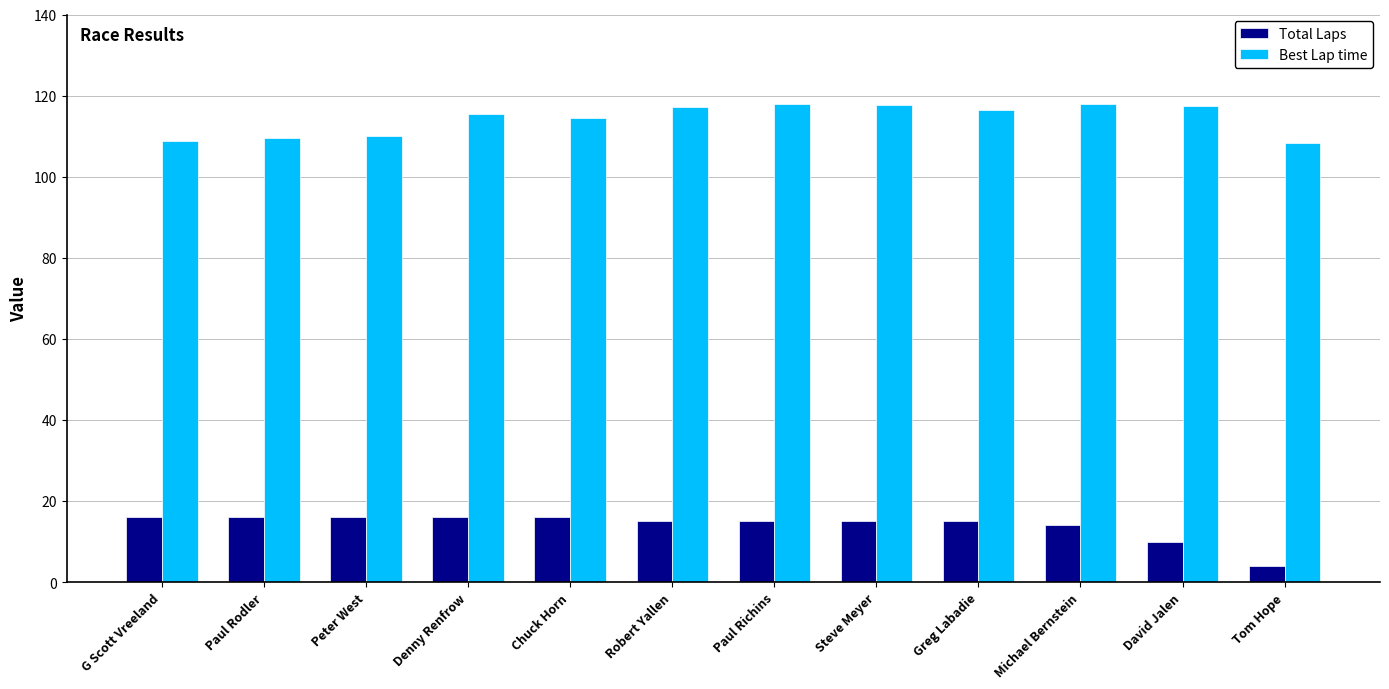

Count the number of data series in this chart.

2